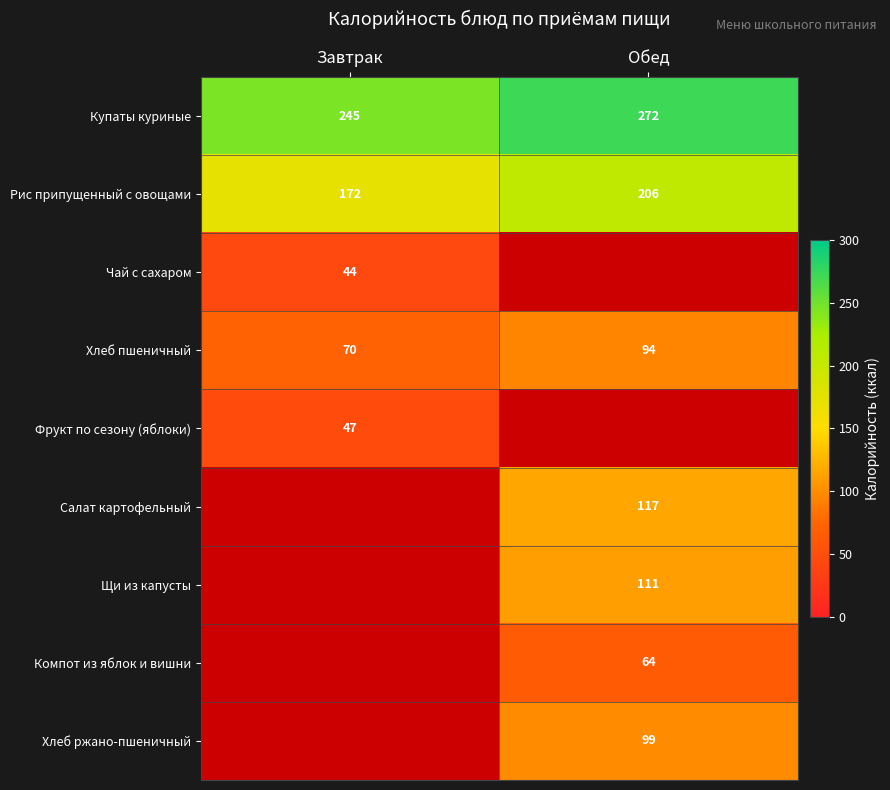

Which has a higher value, Обед or Завтрак?

Обед